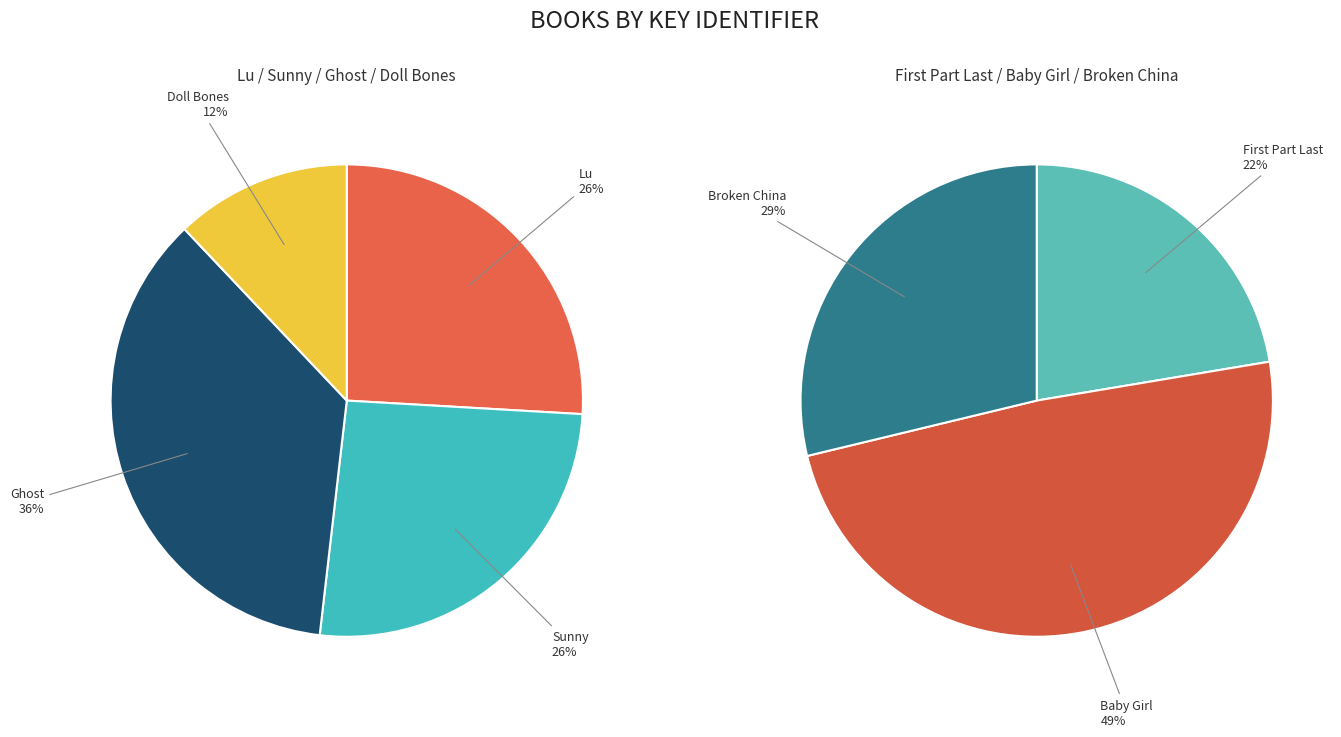

What is the ratio of the value at Sunny to the value at Doll Bones?

2.1